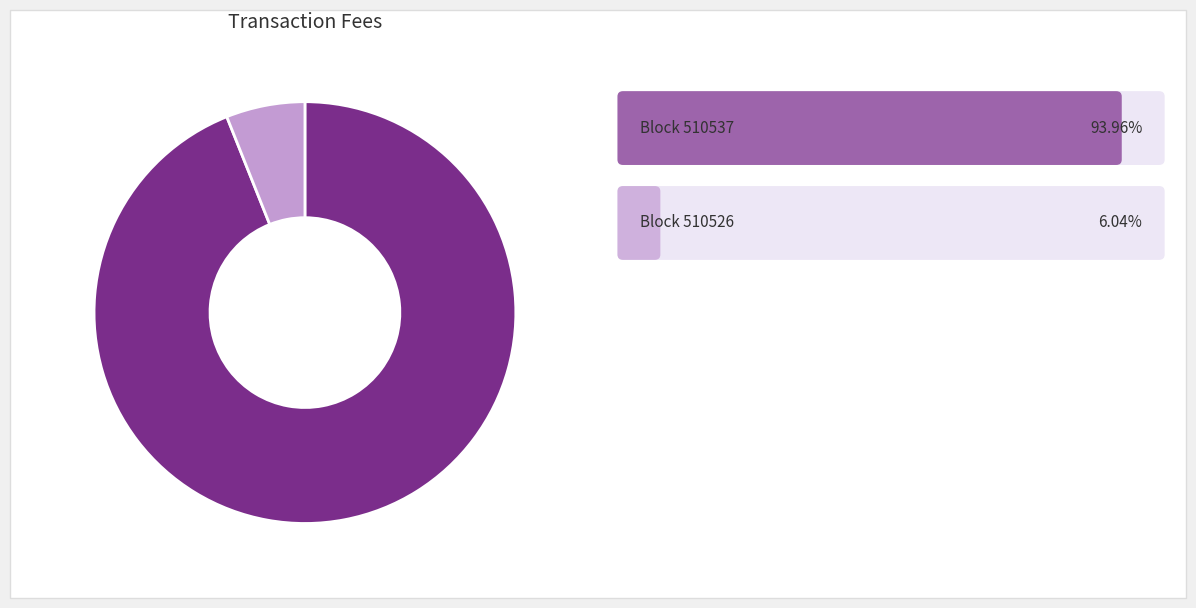

Does any single category account for the majority?

Yes